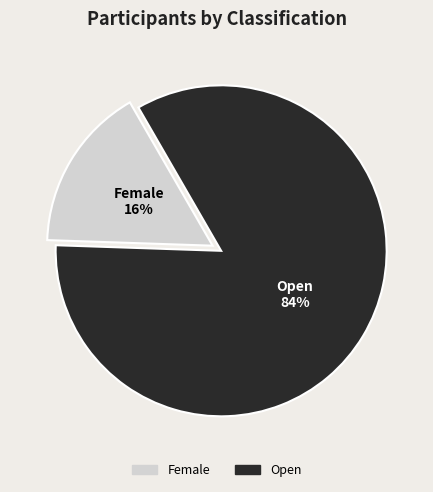

Is the sum of Female and Open greater than half?

Yes